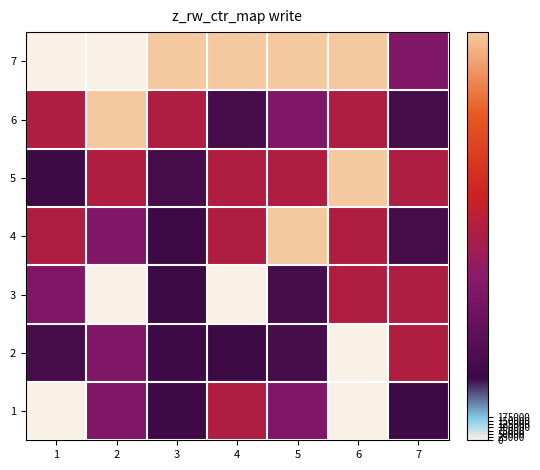

At which category is the sum across all series the highest?

5